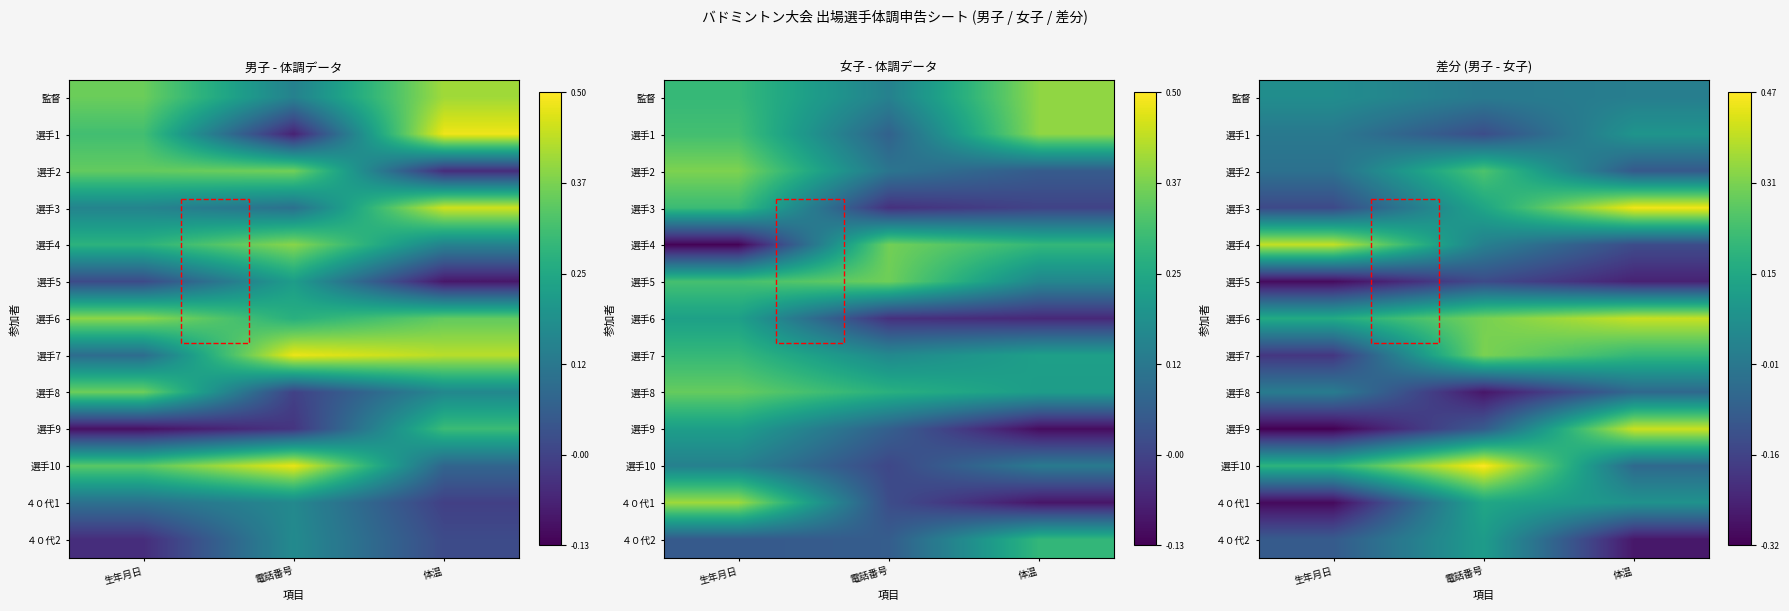

Count the number of data series in this chart.

13